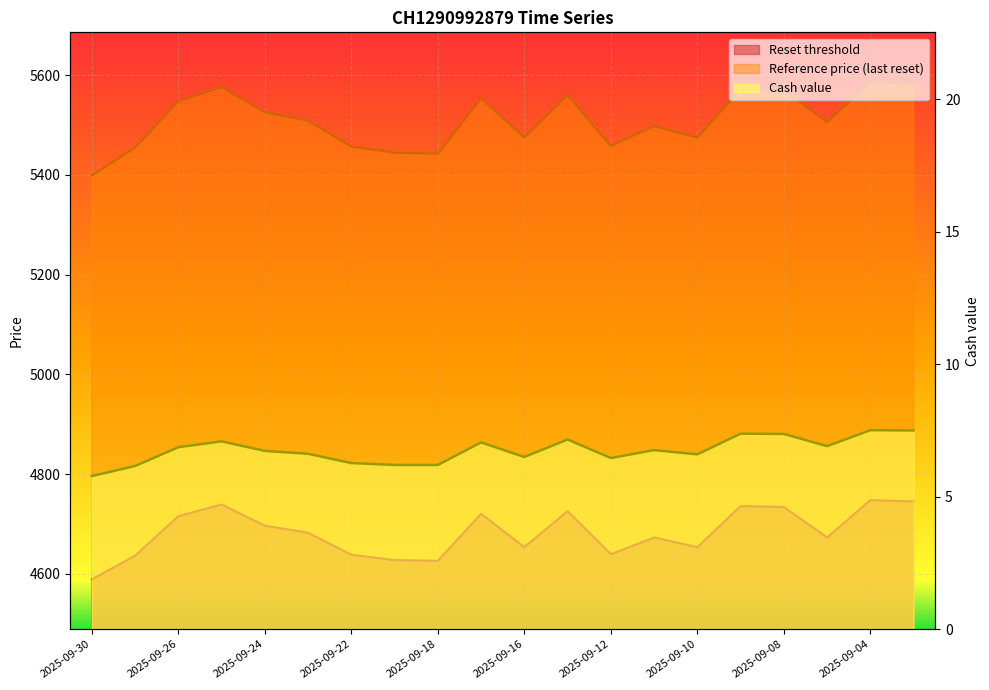

True or false: Reset threshold and Reference price cross at least once.

False